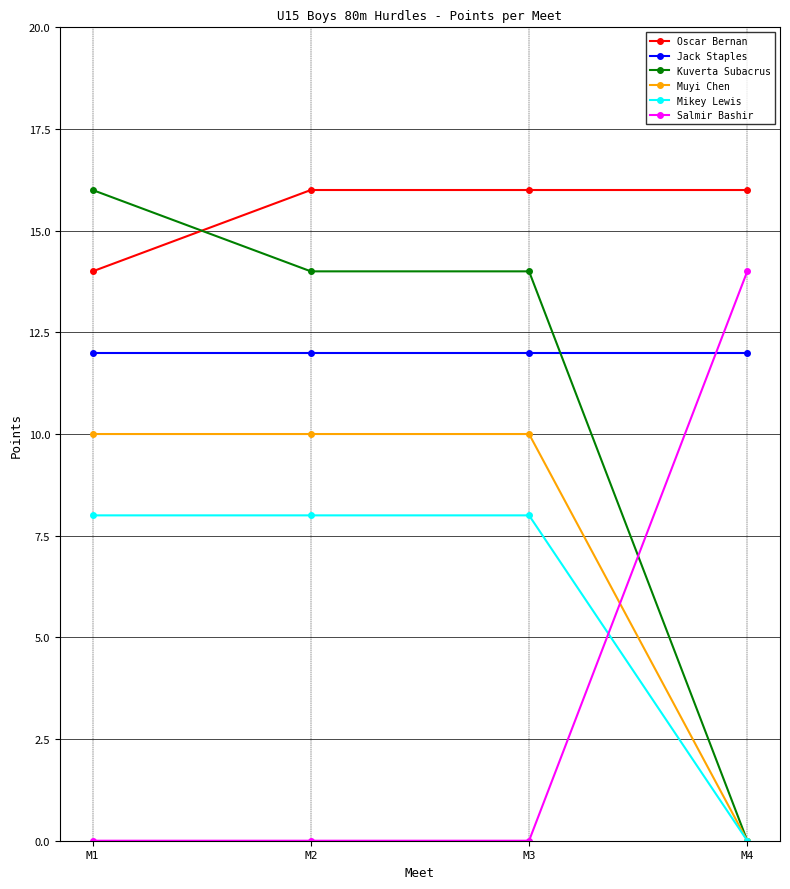

What is the difference between the maximum and minimum values in the Mikey Lewis series?

8